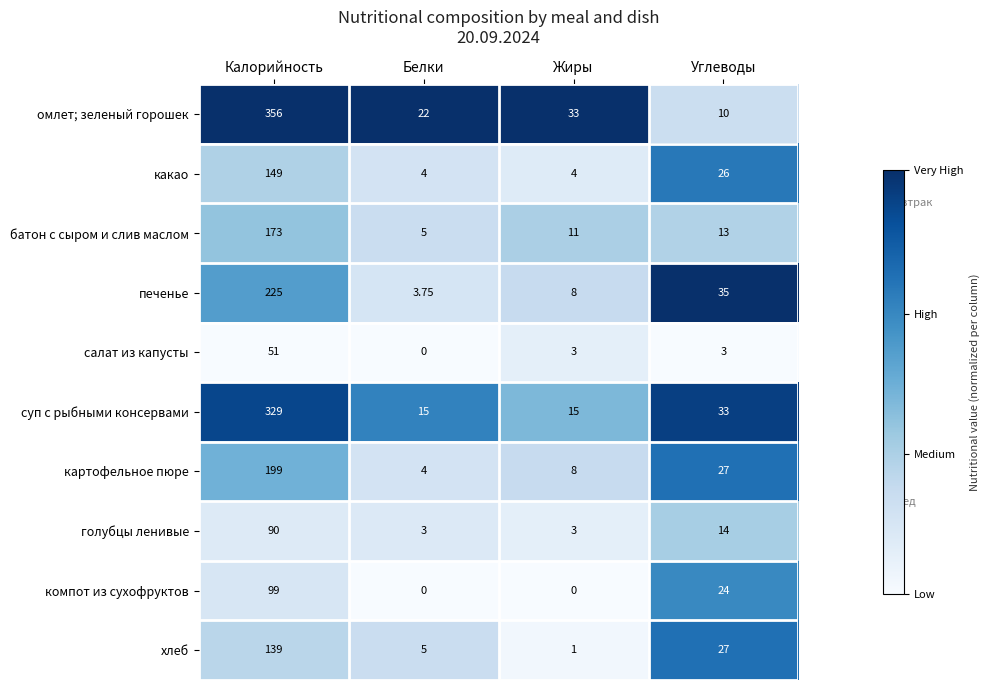

At how many categories does at least one series exceed 0?

4